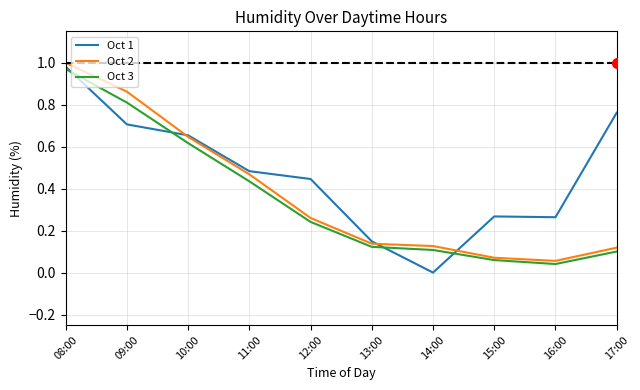

Which series changed the most between 09:00 and 14:00?

Oct 2